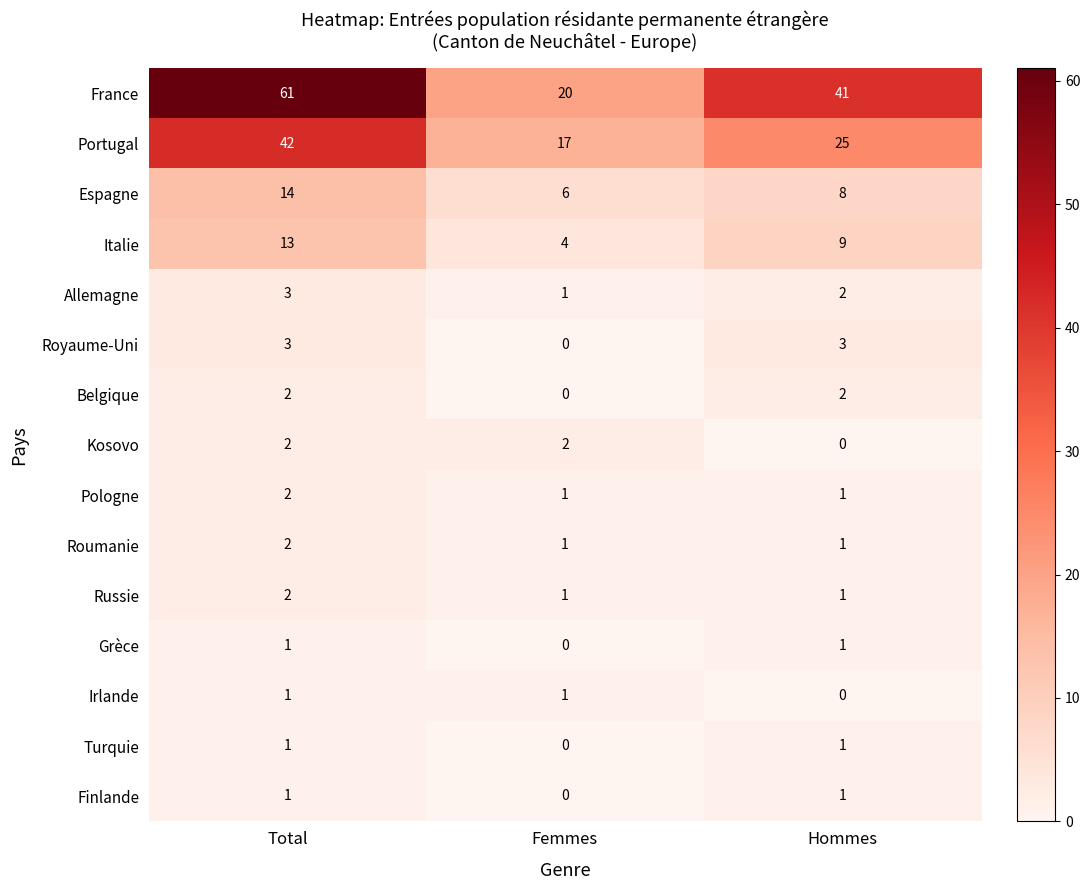

How many positive values does the Turquie series have?

2